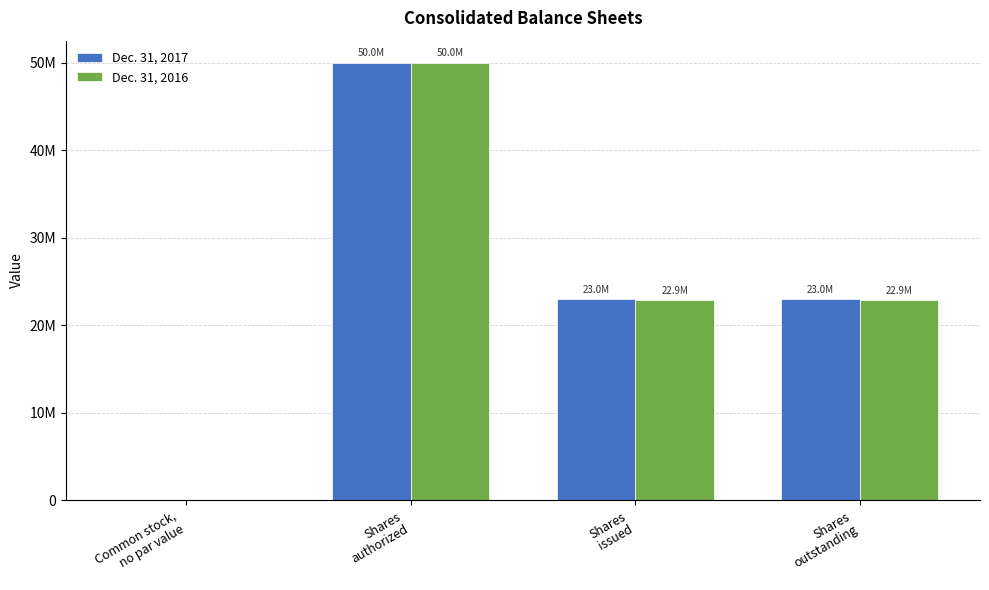

Does the chart contain stacked bars?

No